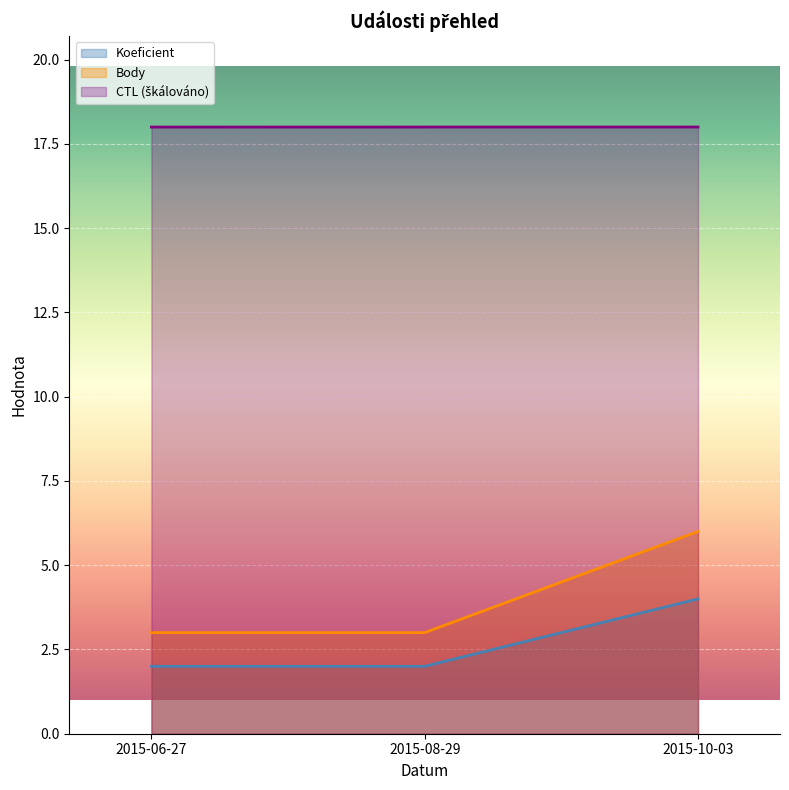

How many distinct data groups are displayed?

3